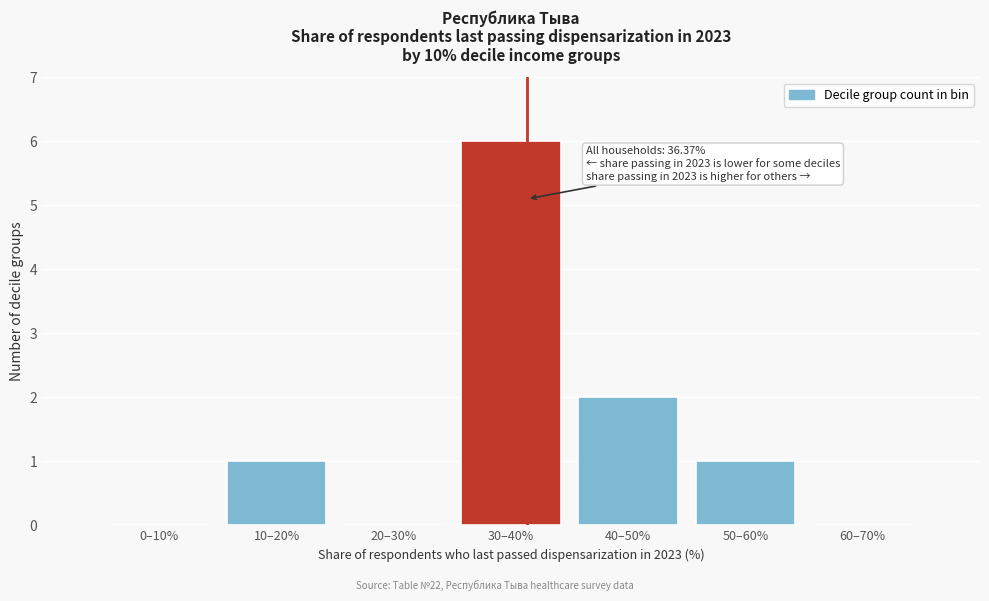

Reading right to left, what are all the values shown in this chart?

60–70%=0	50–60%=1	40–50%=2	30–40%=6	20–30%=0	10–20%=1	0–10%=0